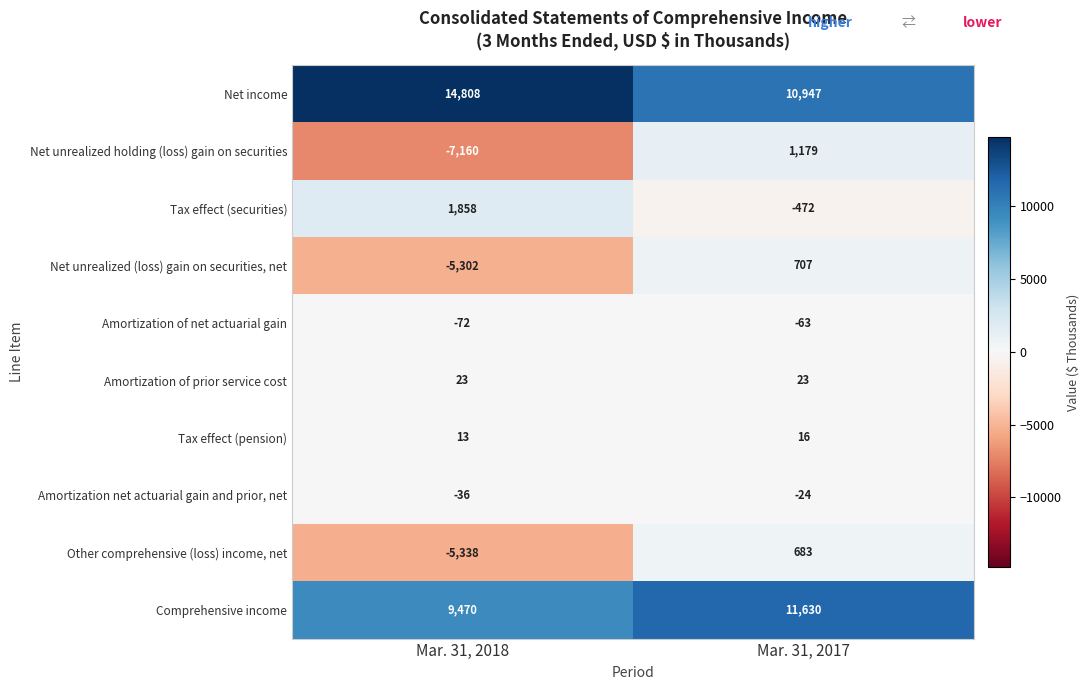

At how many categories does at least one series exceed 651?

2